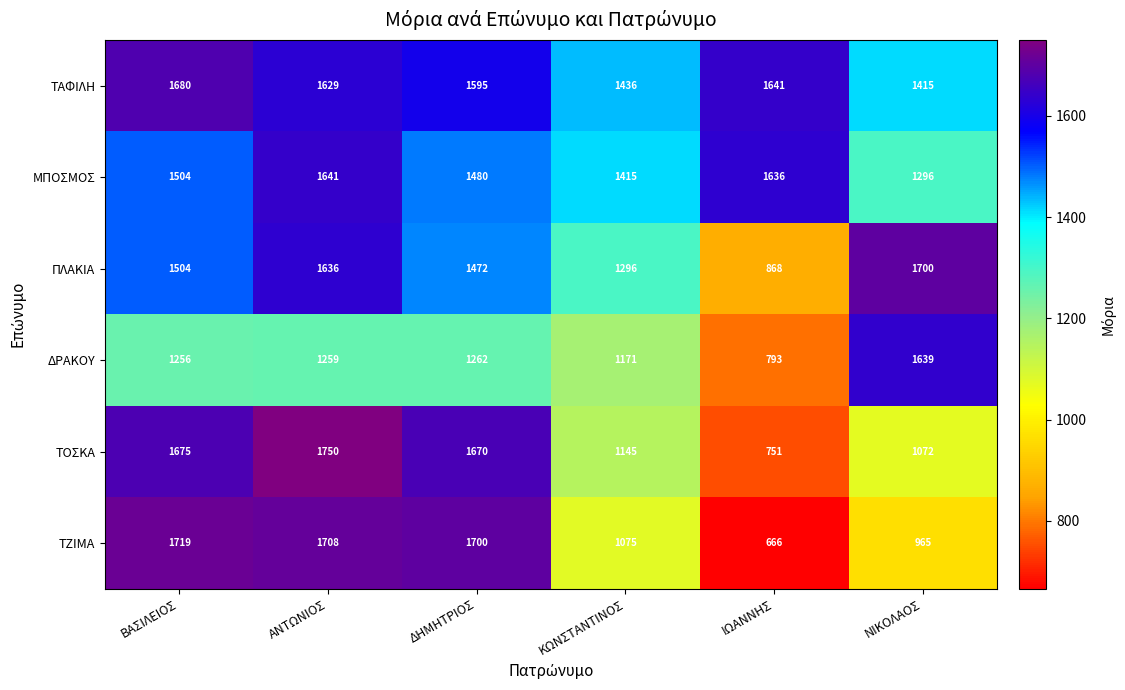

At which category is the sum across all series the highest?

ΑΝΤΩΝΙΟΣ